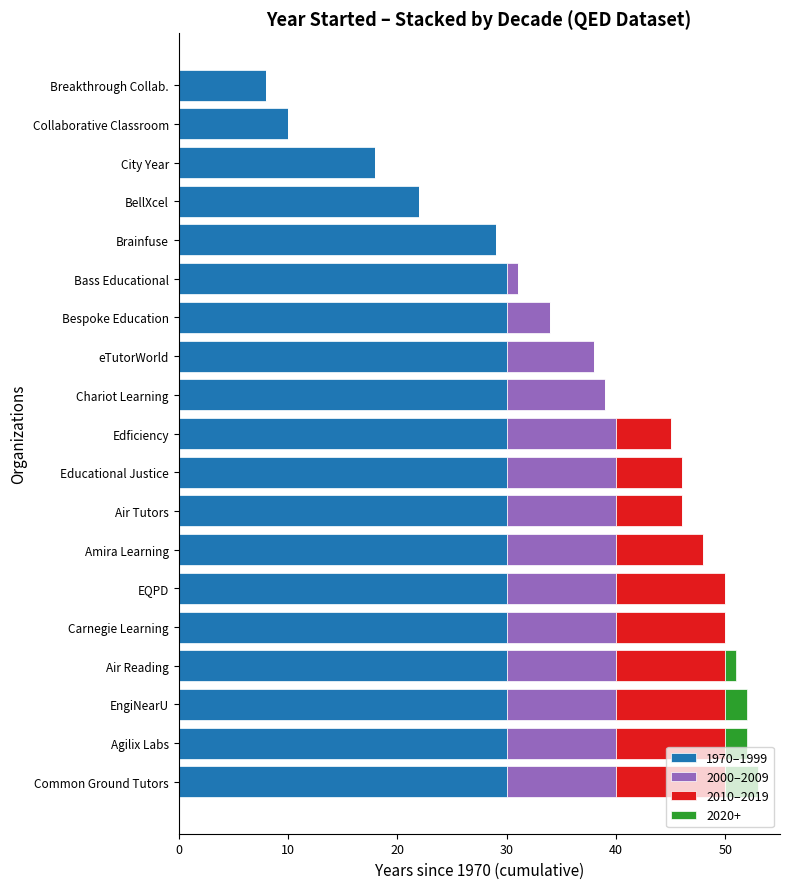

Is it true that 1970–1999 equals 30 at Chariot Learning?

True